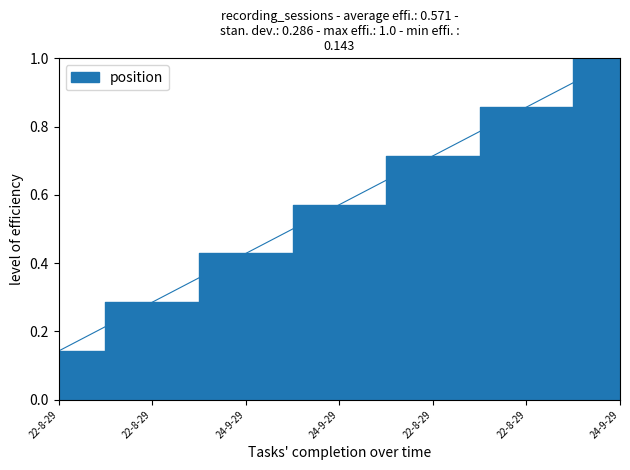

Rank the categories by value from lowest to highest.

22-8-29, 22-8-29, 24-9-29, 24-9-29, 22-8-29, 22-8-29, 24-9-29